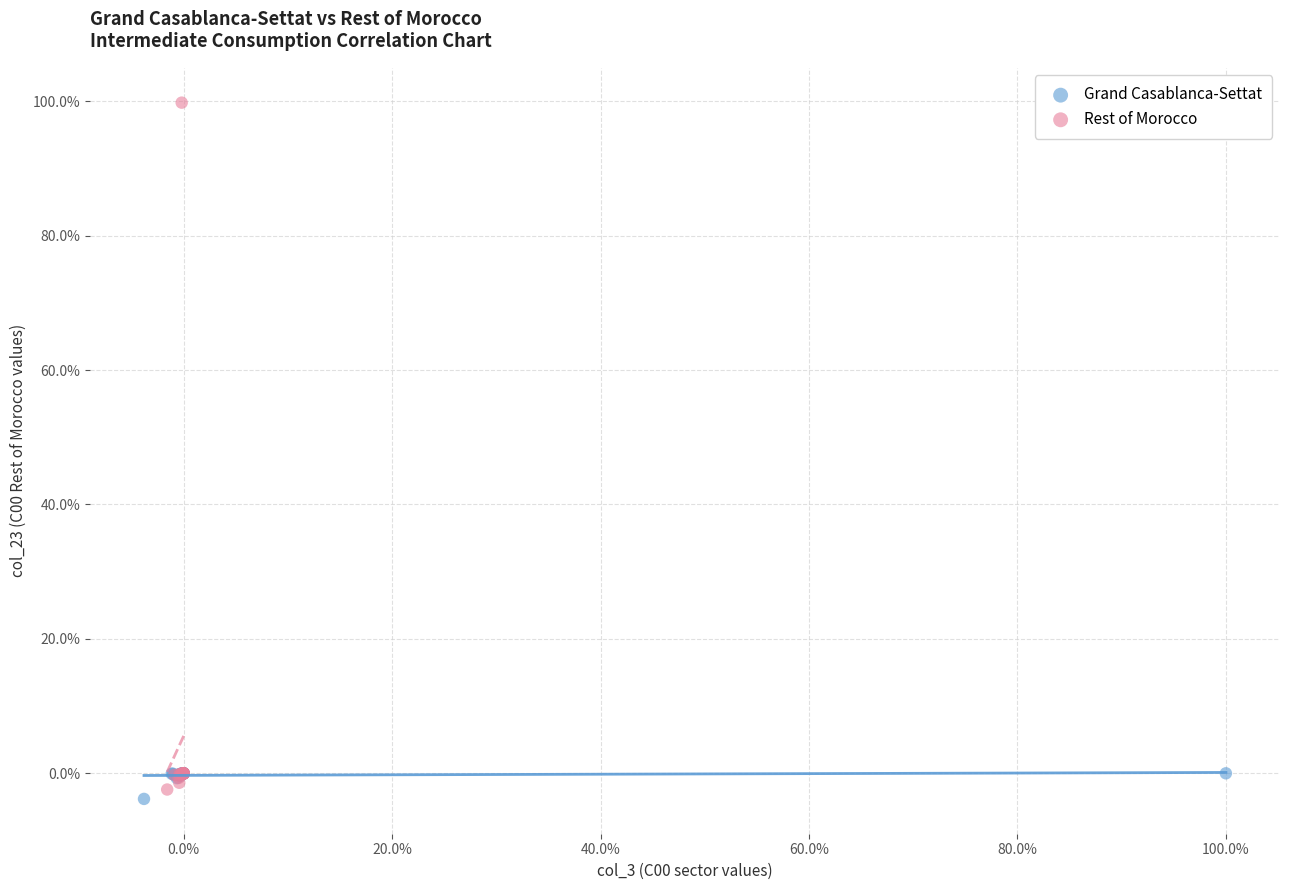

What are all the series names shown in the legend?

Grand Casablanca-Settat, Rest of Morocco